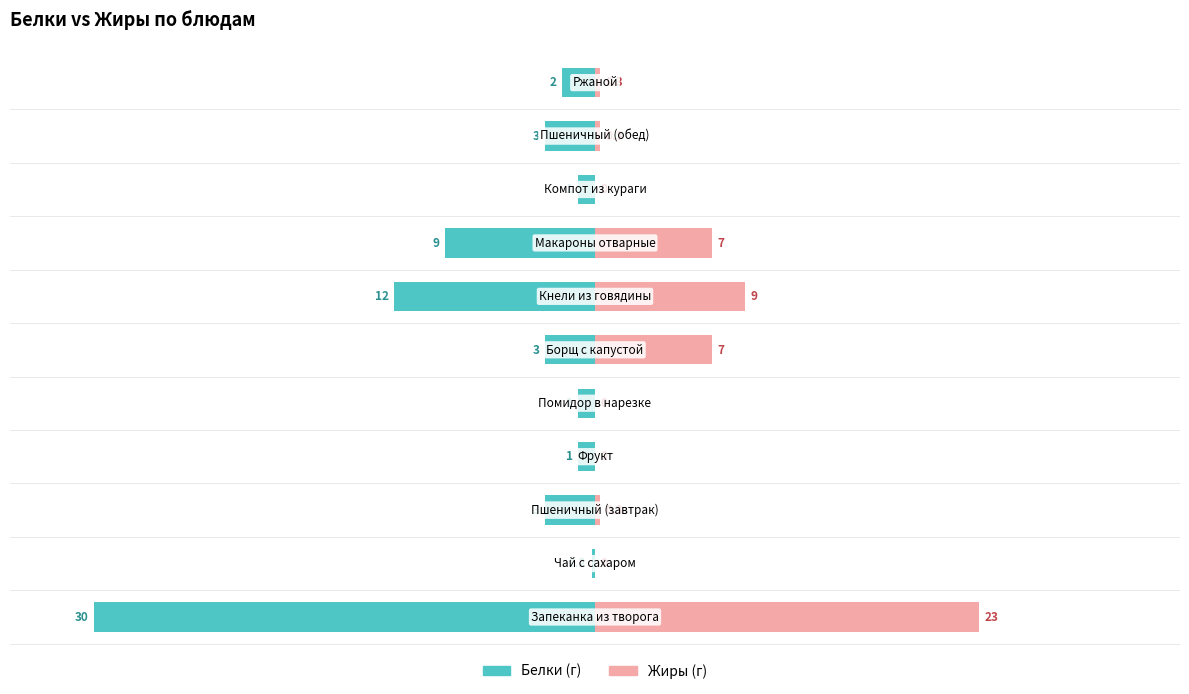

Which has a higher value, 0 or 1?

1